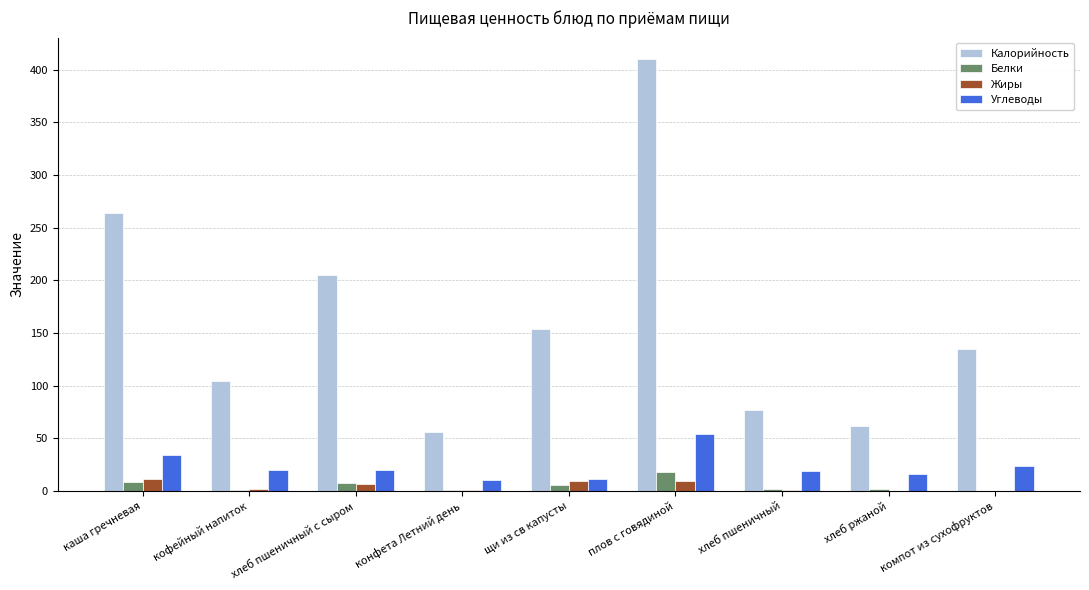

At which category is the sum across all series the highest?

плов с говядиной